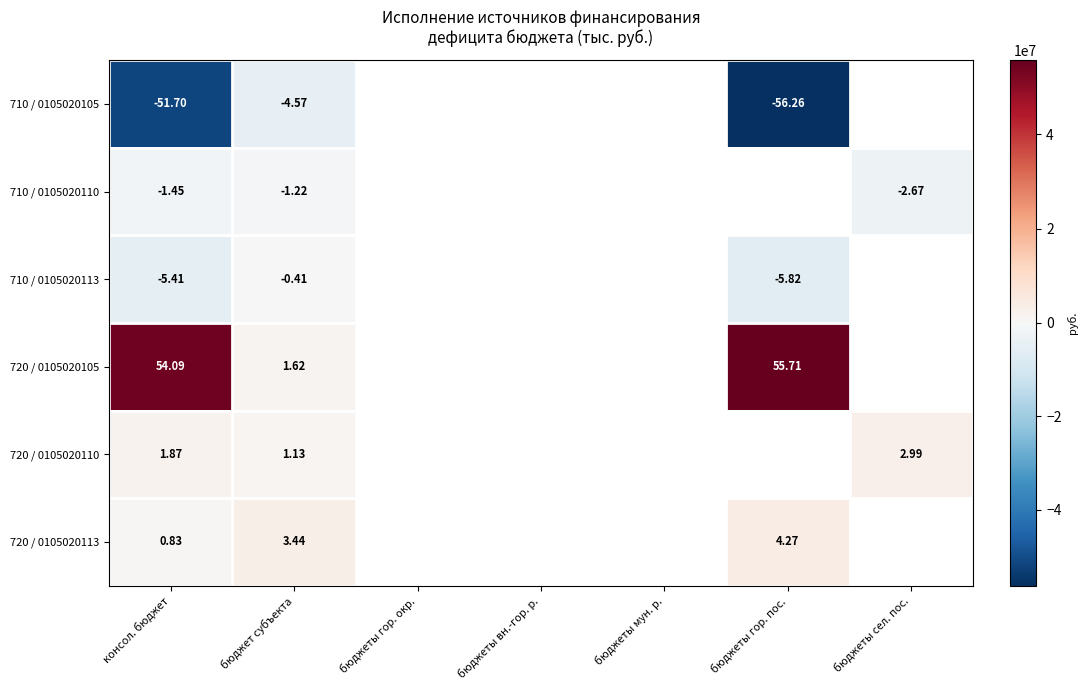

How many positive values does the 720 / 0105020105 series have?

3